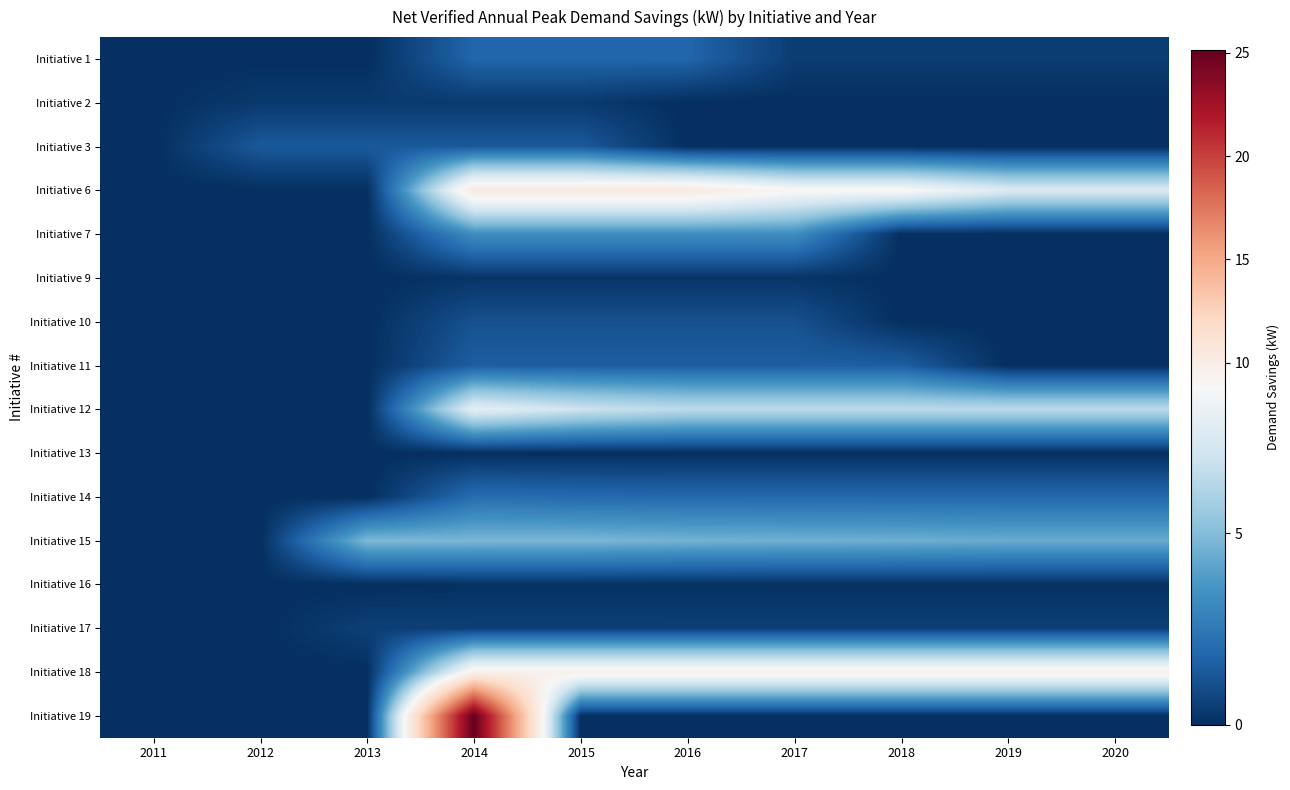

What is the maximum value shown in the chart?

25.1